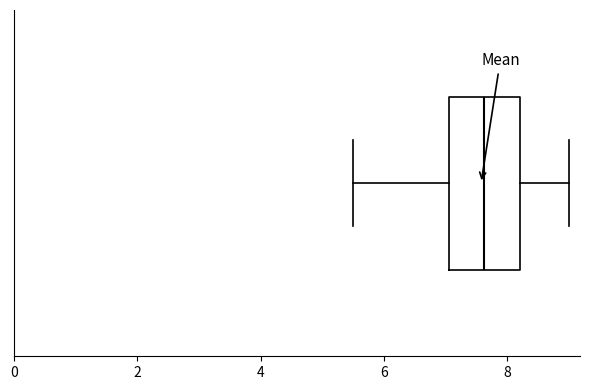

Read this box plot against the x-axis: the position of the median line, the range covered by the box, and the ends of both whiskers. The values are not printed on the chart, so give them approximately, as read against the axis.

median 7.6, box 7.0 to 8.2, whiskers 5.6 to 9.0